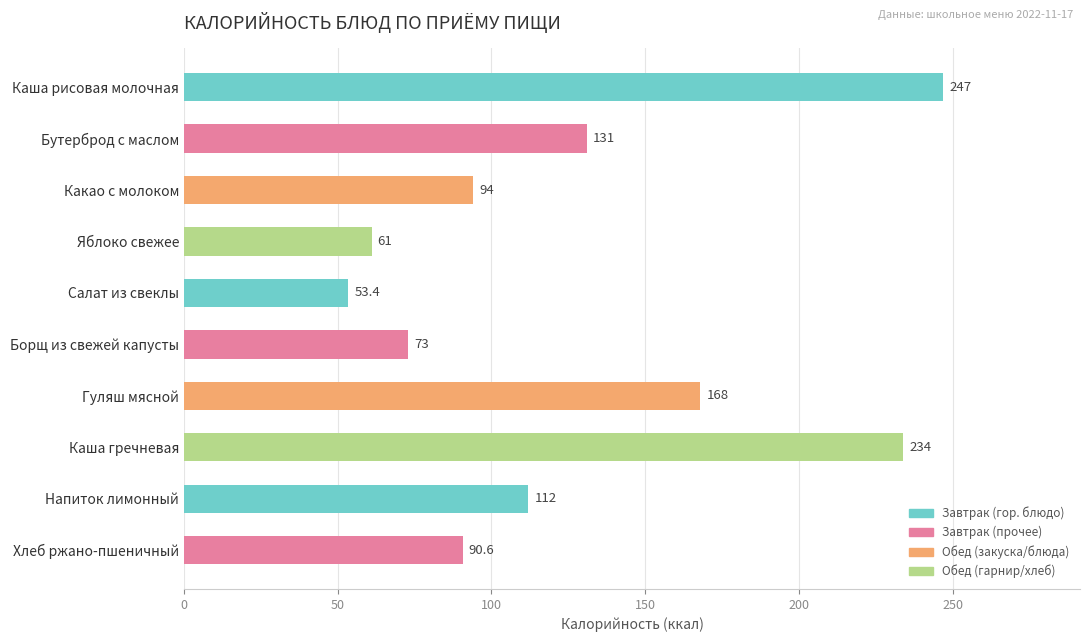

At which label is the value closest to 150?

Гуляш мясной